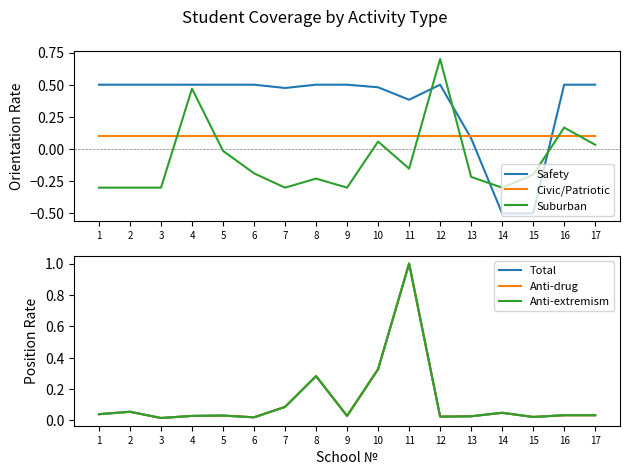

What is the total value across all series at 15?

-0.5